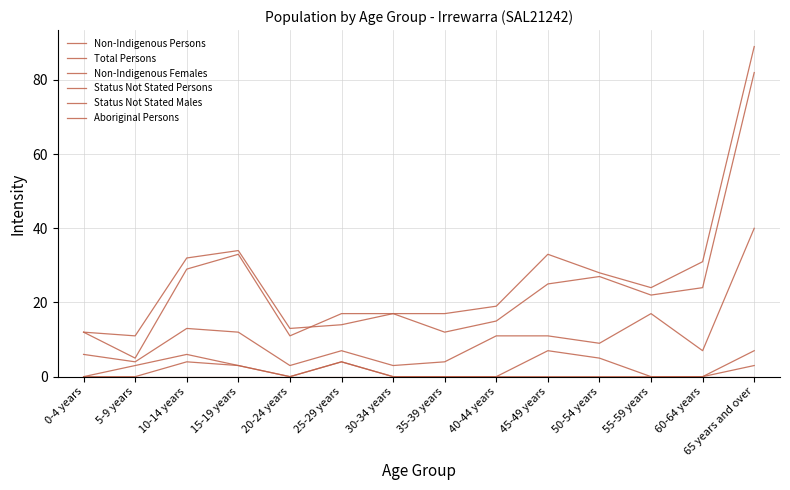

Is this an area chart (filled region under the line)?

No